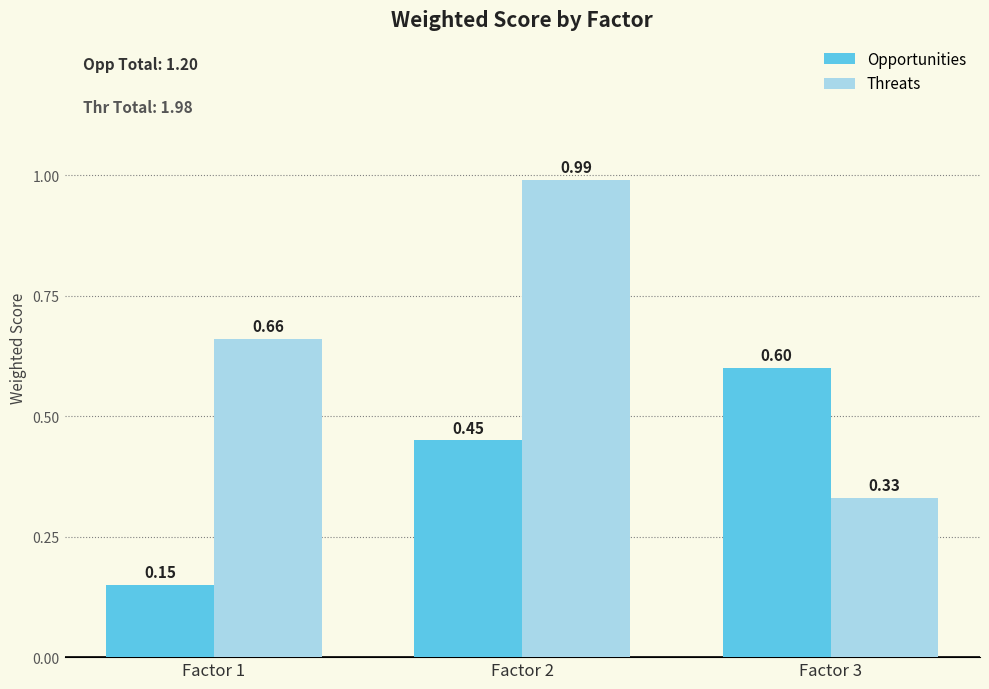

What is the sum of all Threats values?

2.0